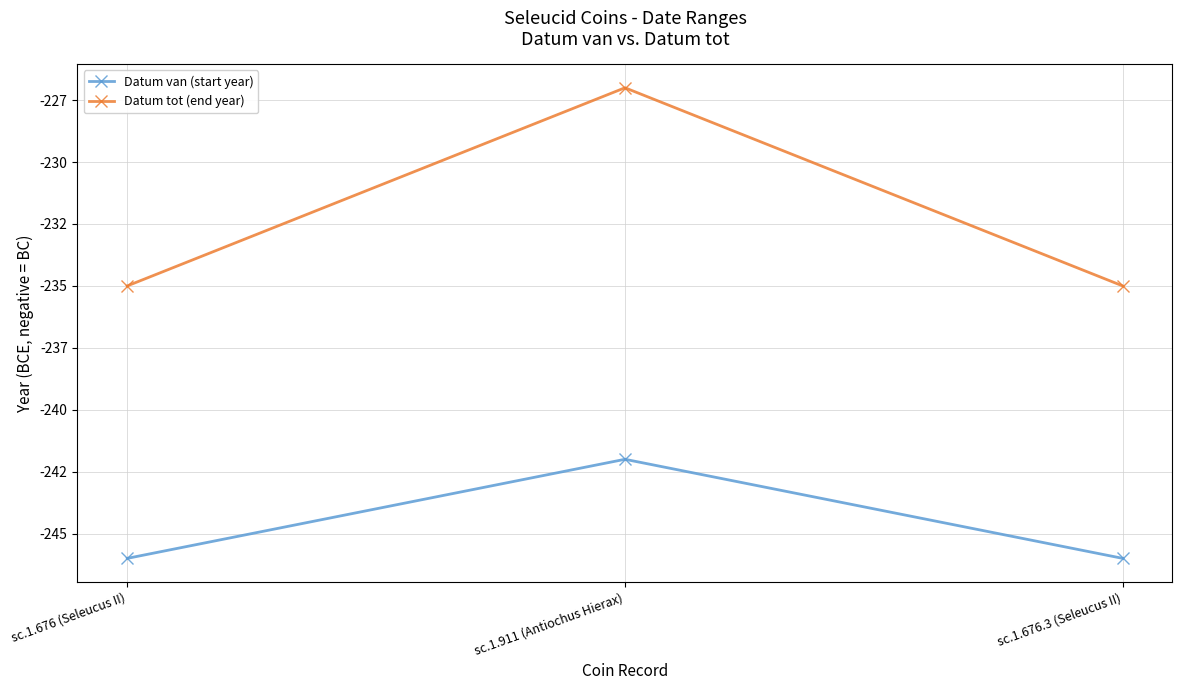

The Datum van (start year) series shows -242 at sc.1.911 (Antiochus Hierax). True or false?

True